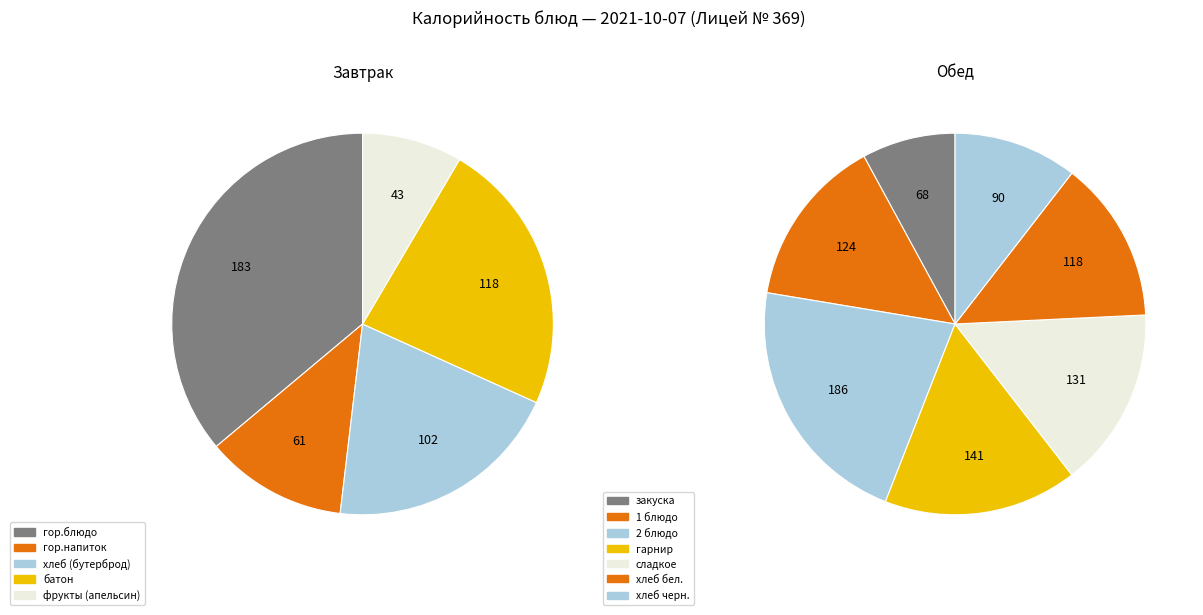

How many slices are in this pie chart?

12